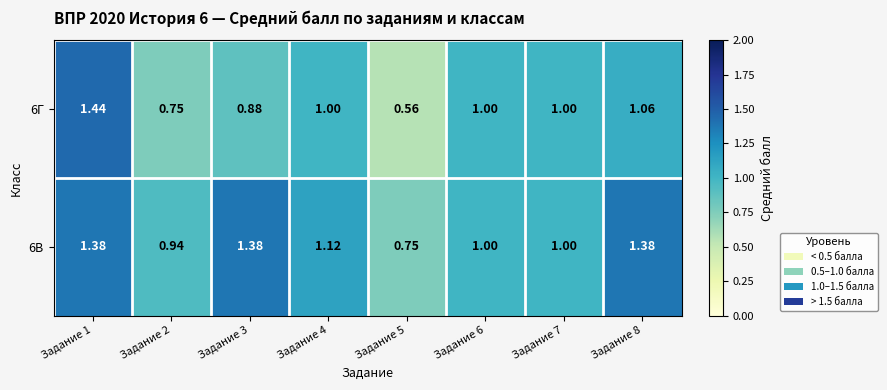

Is the value of 6Г at Задание 2 greater than the value of 6В at Задание 7?

No